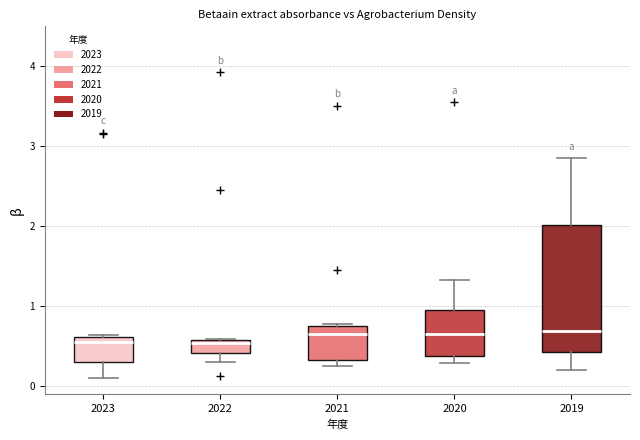

Where is the upper edge of the box at x = 2023 on the y-axis? The values are not printed on the chart, so give them approximately, as read against the axis.

0.6